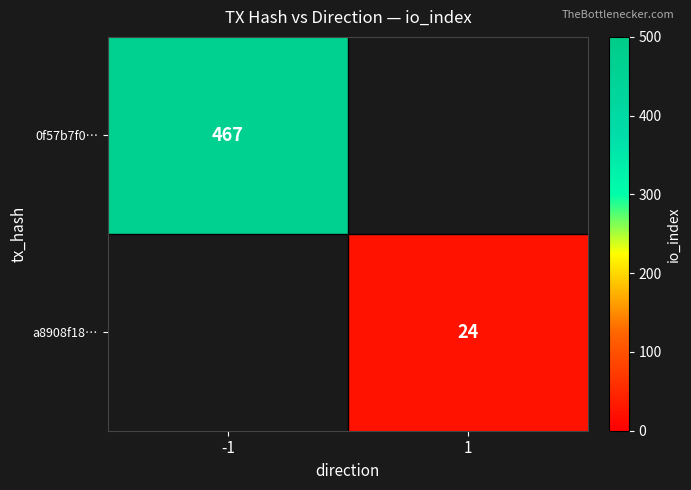

Is the value of 0f57b7f0… at -1 greater than the value of a8908f18… at 1?

Yes